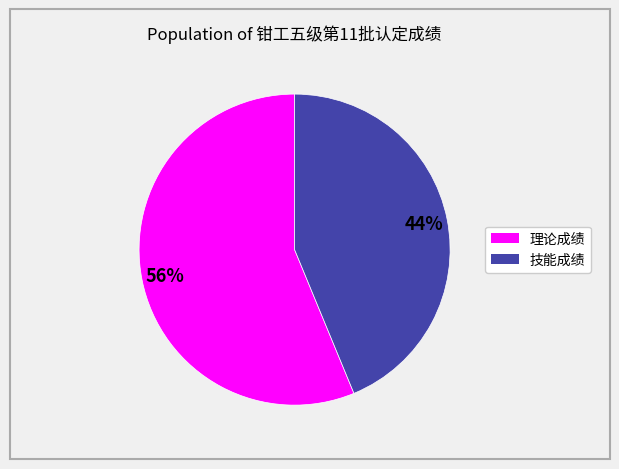

Is it true that 理论成绩 is 67% of the pie?

False